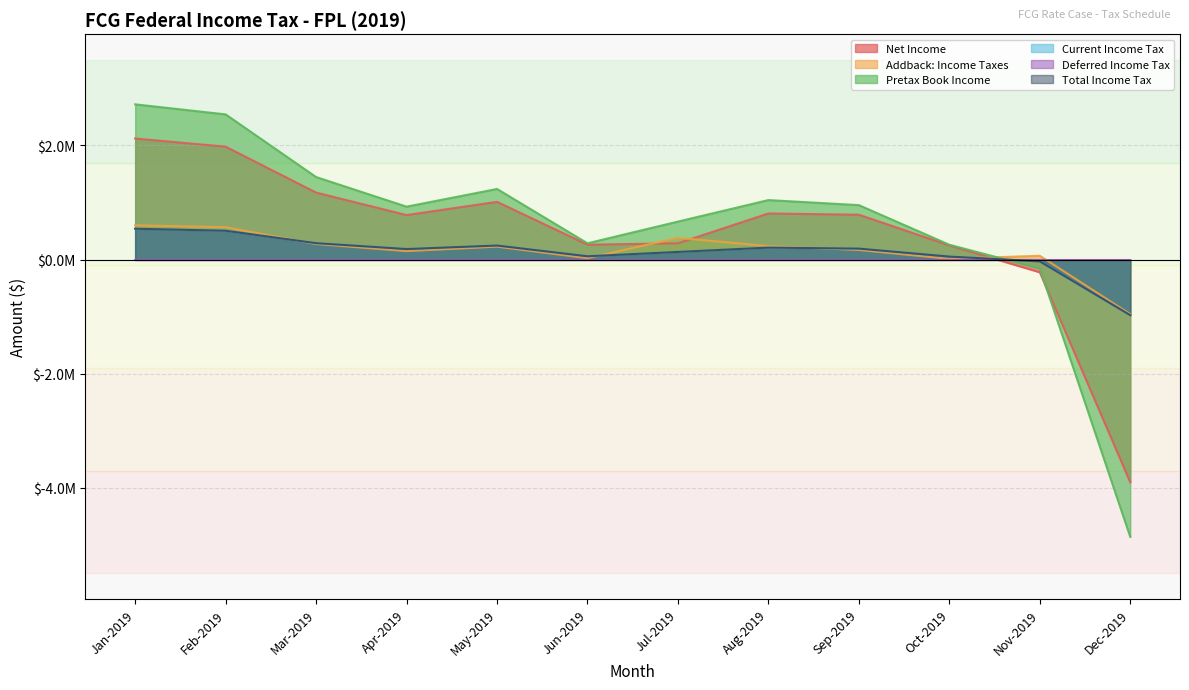

What is the maximum value shown in the chart?

2.7